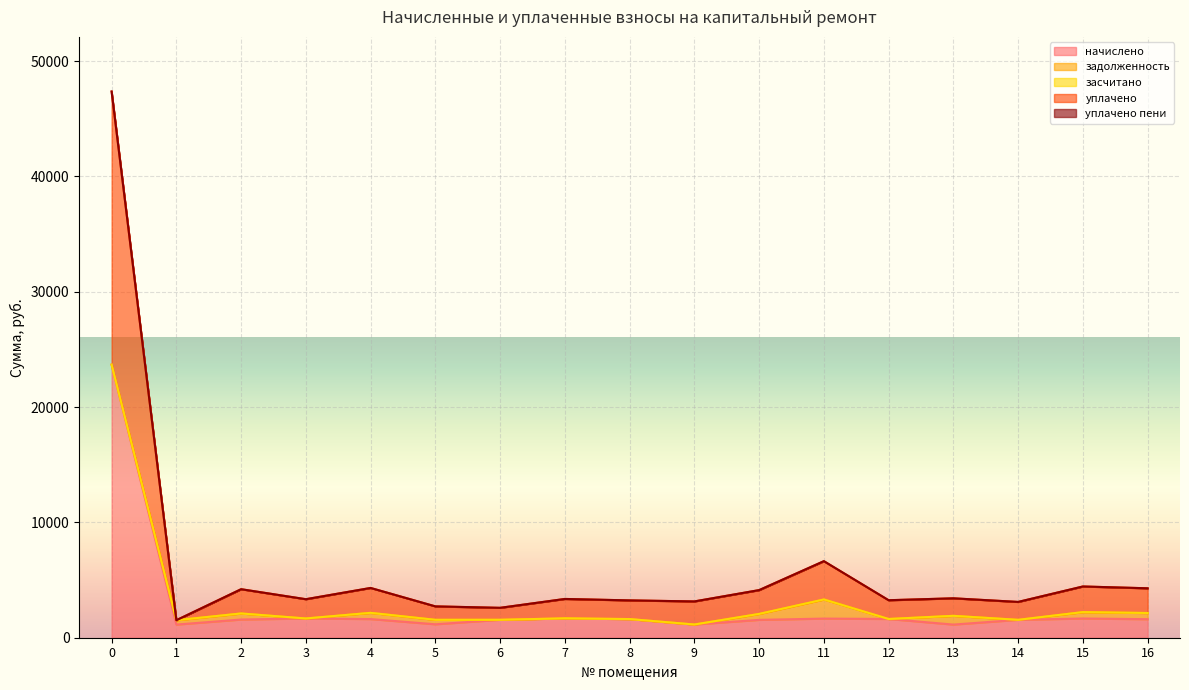

What is the difference between the уплачено values at 16 and 0?

21541.9